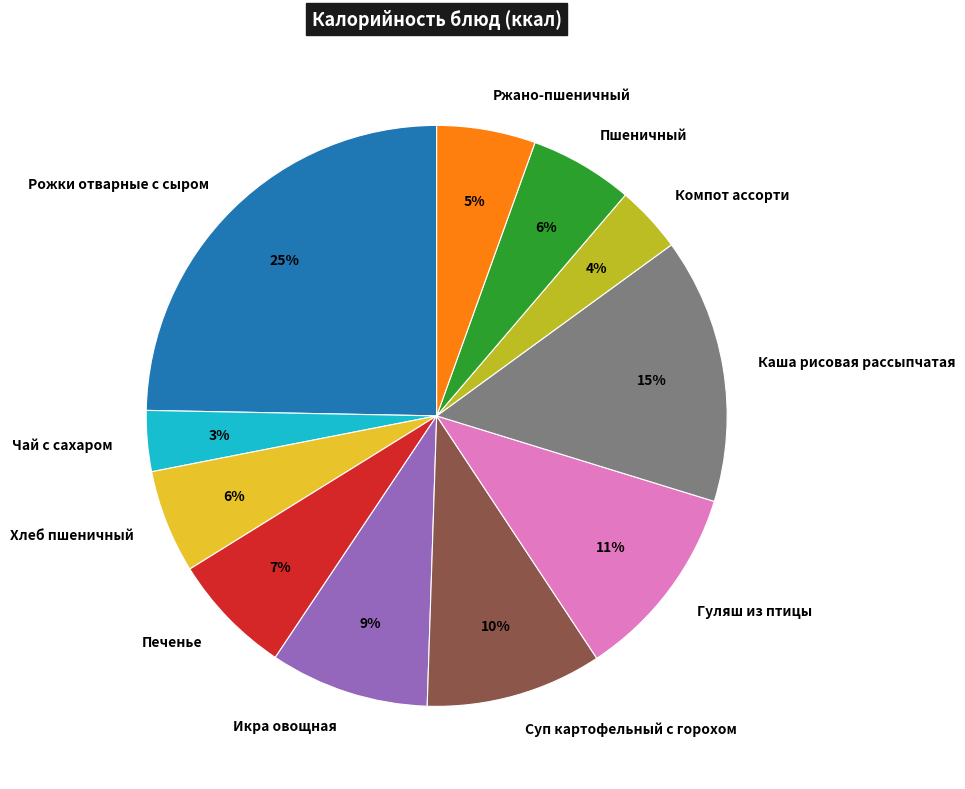

Is there any slice that represents more than half of the pie?

No